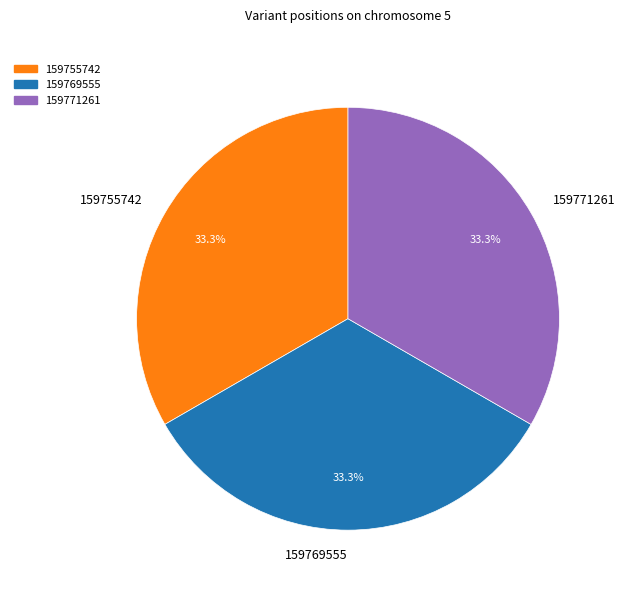

Is 159755742 the majority of the pie?

No